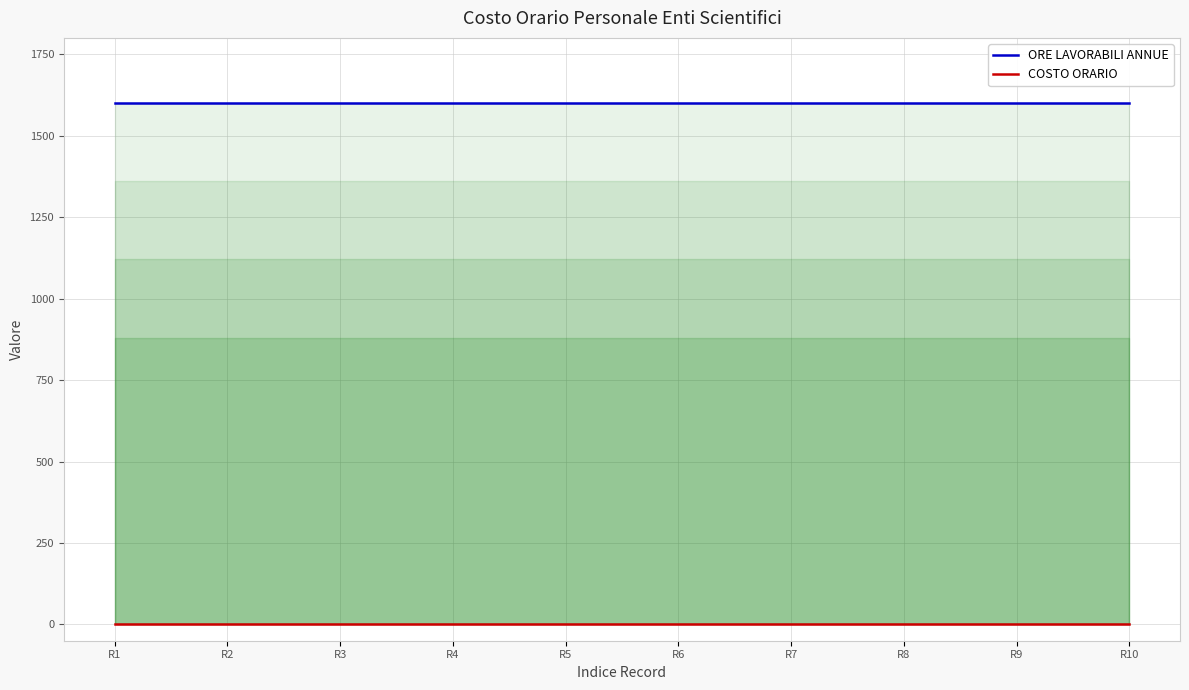

The ORE LAVORABILI ANNUE series shows 2434 at R8. True or false?

False